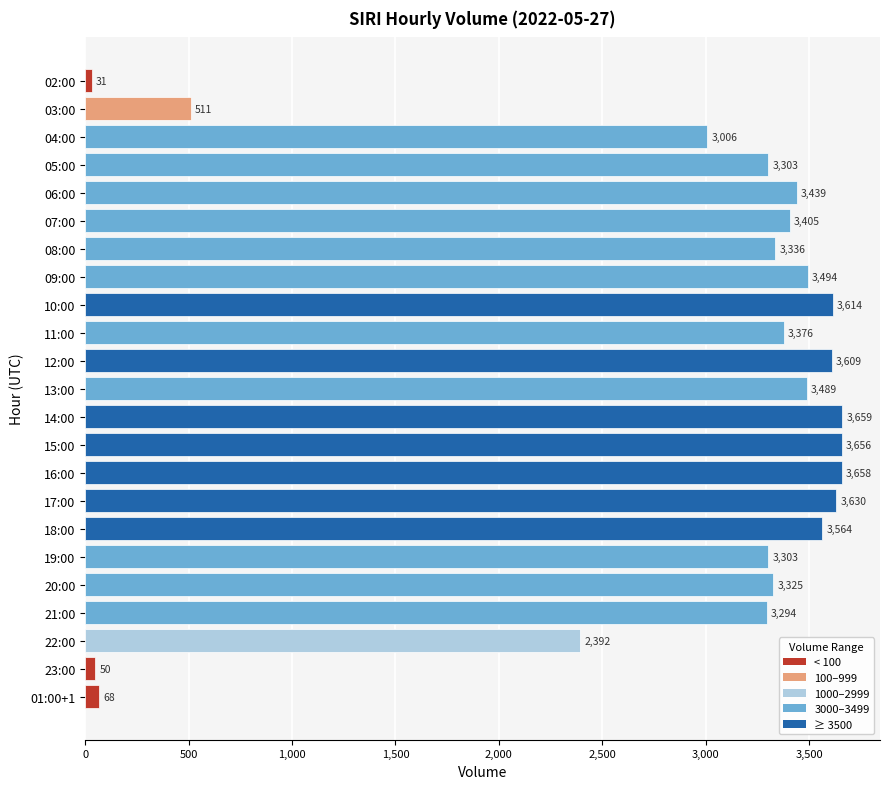

Reading bottom to top, transcribe all the data shown in this chart.

68	50	2392	3294	3325	3303	3564	3630	3658	3656	3659	3489	3609	3376	3614	3494	3336	3405	3439	3303	3006	511	31